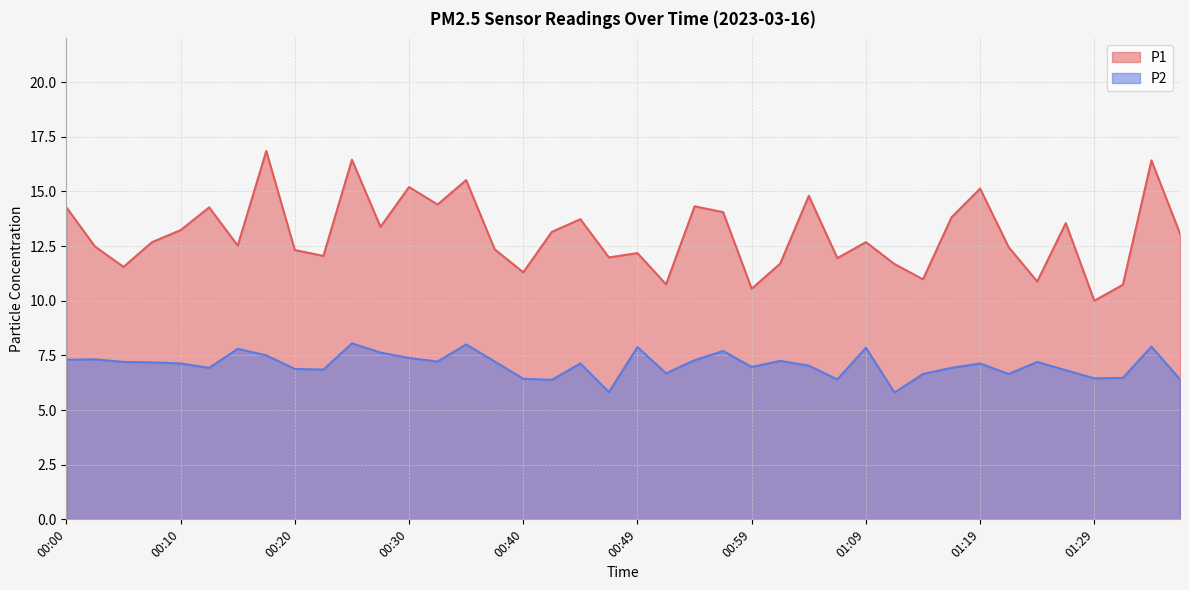

In P1, how many points are lower than both neighbors (excluding endpoints)?

13